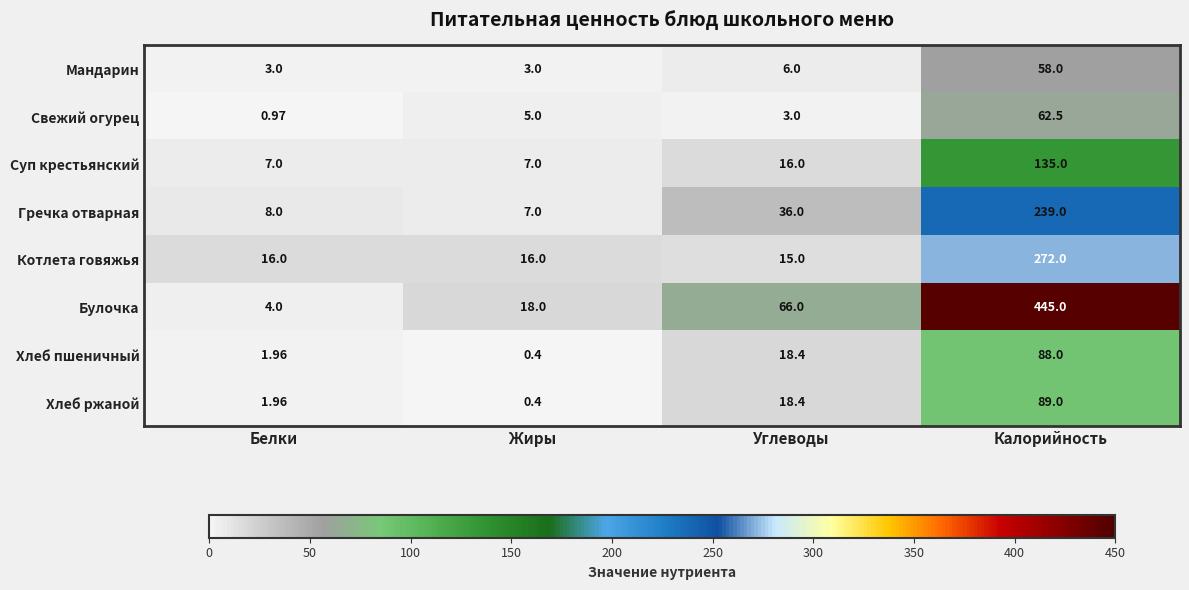

Which category has the lowest value in the Булочка series?

Белки